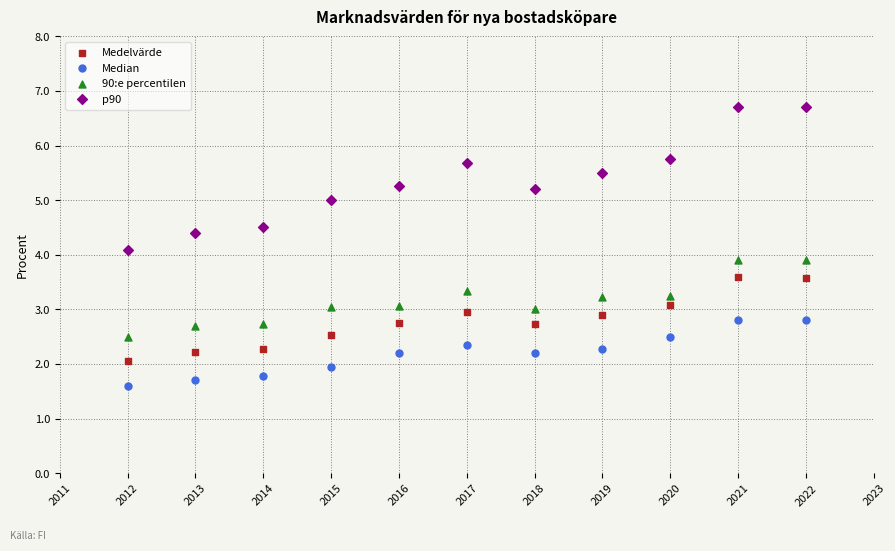

Which series reaches the maximum Y coordinate?

p90